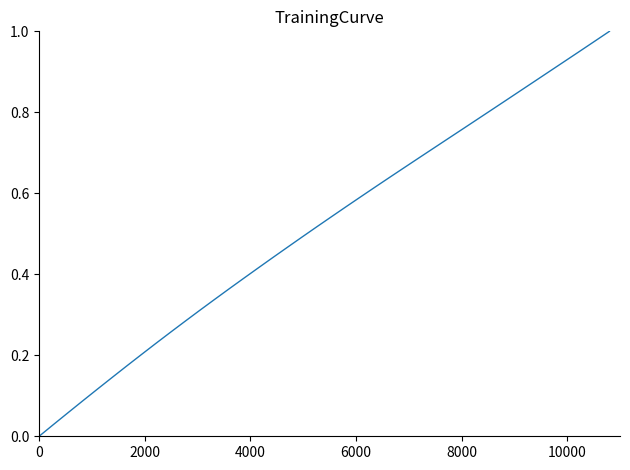

How many lines are shown in the chart?

1